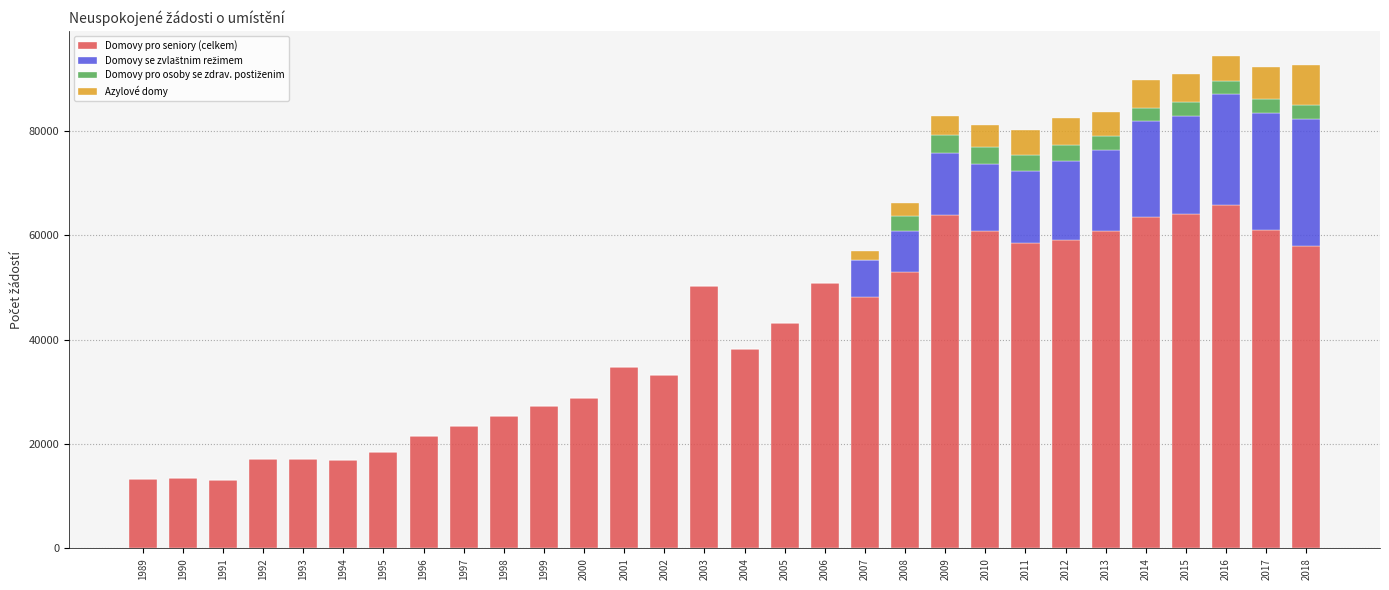

The value of Domovy pro seniory (celkem) at 1997 is 41131. True or false?

False